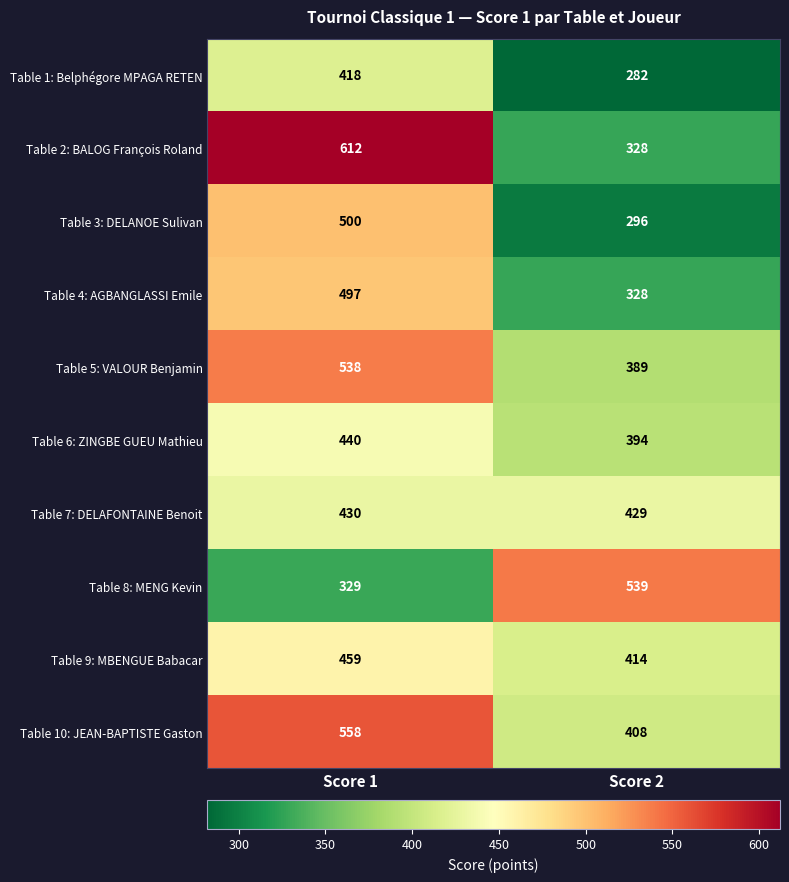

Which series changed the most between Score 1 and Score 2?

Table 2: BALOG François Roland